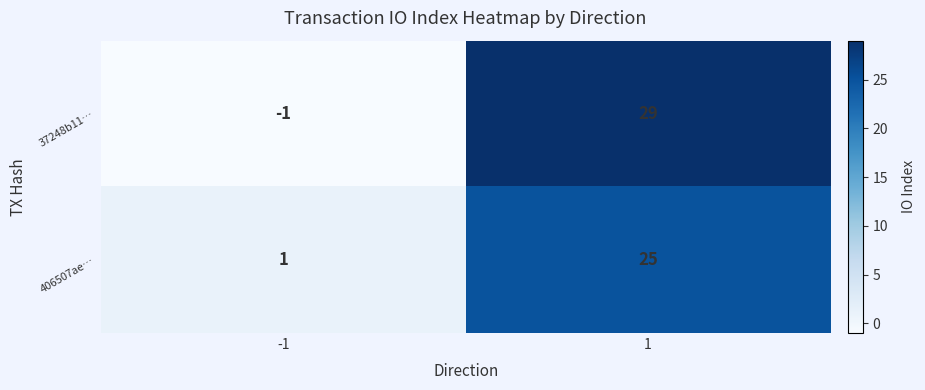

The value of 406507ae… at 1 is 36. True or false?

False